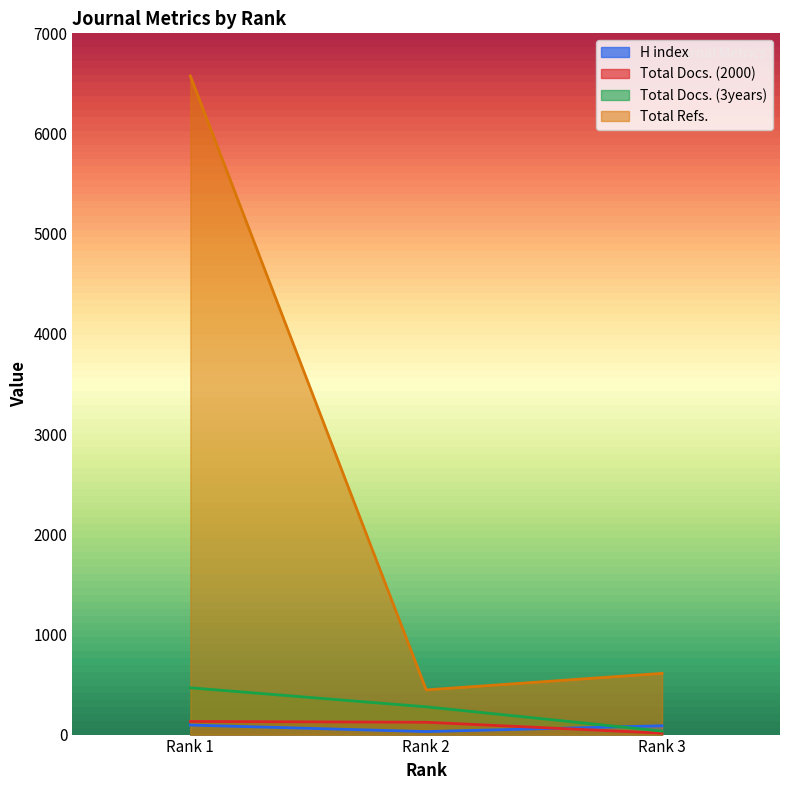

Rank the series by their maximum value, from highest to lowest.

Total Refs., Total Docs. (3years), Total Docs. (2000), H index